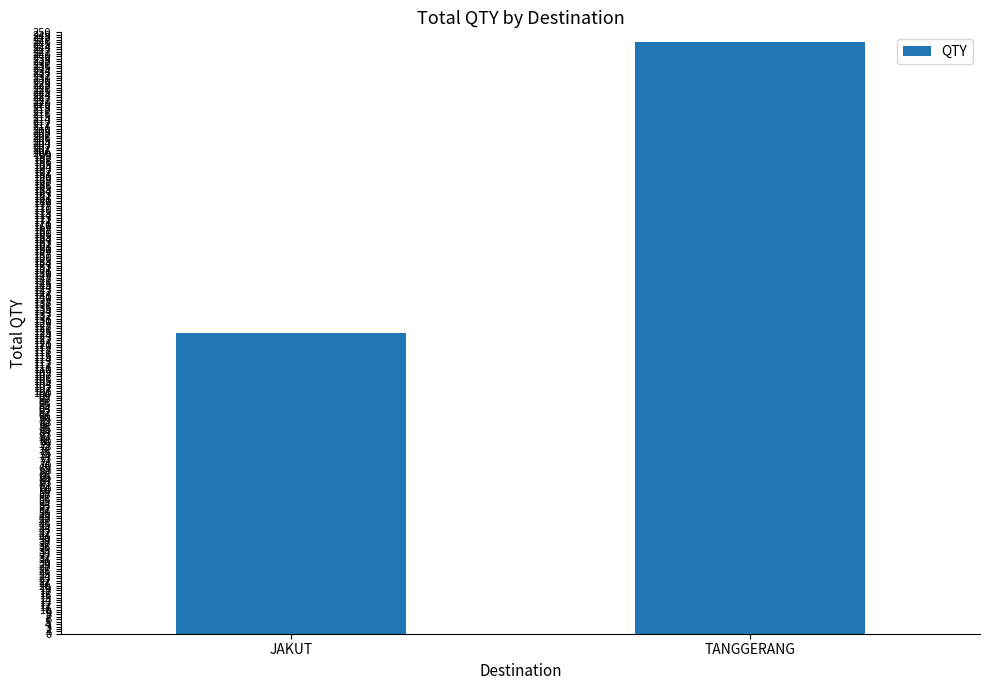

Reading left to right, list all the values displayed in this chart.

125	246